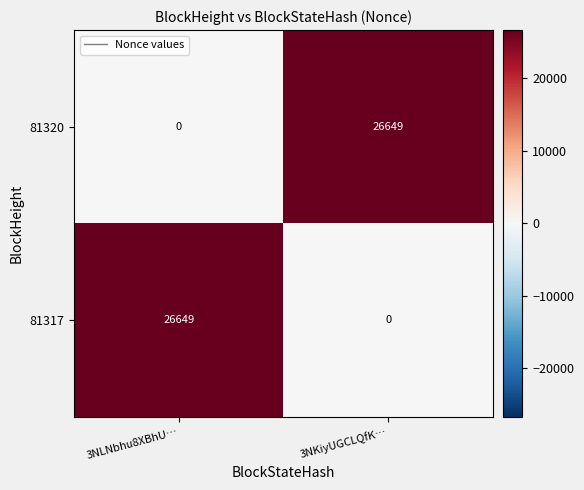

What is the difference between the 81317 values at 3NKiyUGCLQfK… and 3NLNbhu8XBhU…?

26649